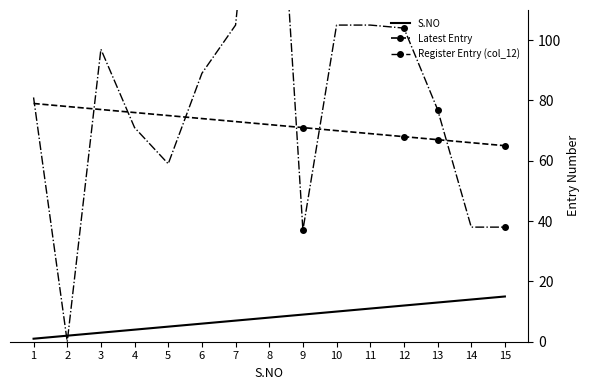

Where do Register Entry (col_12) and S.NO first cross each other?

1 and 2